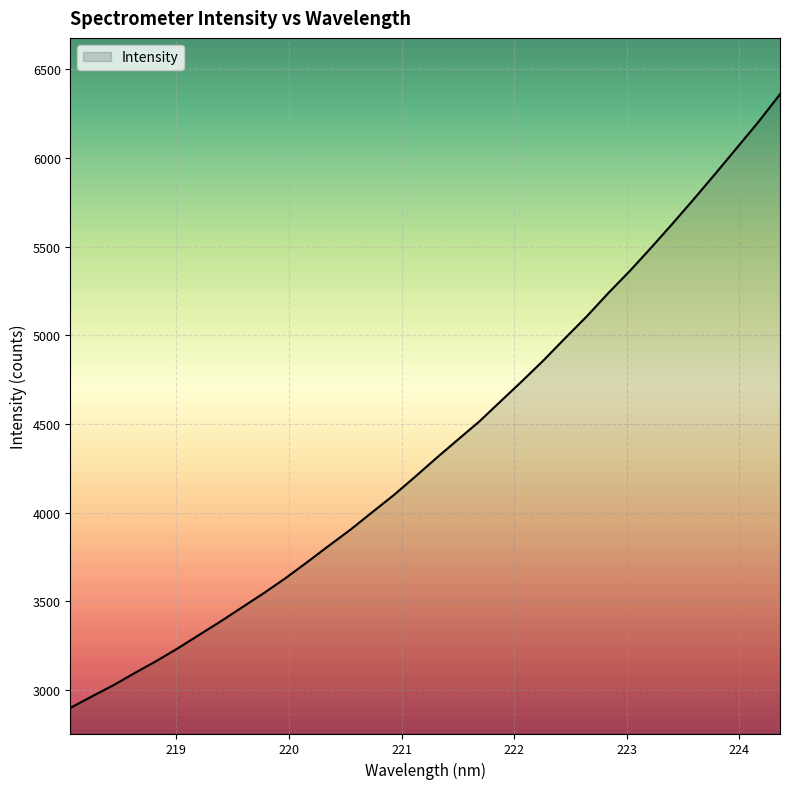

What is the difference between the maximum and minimum values?

3460.3